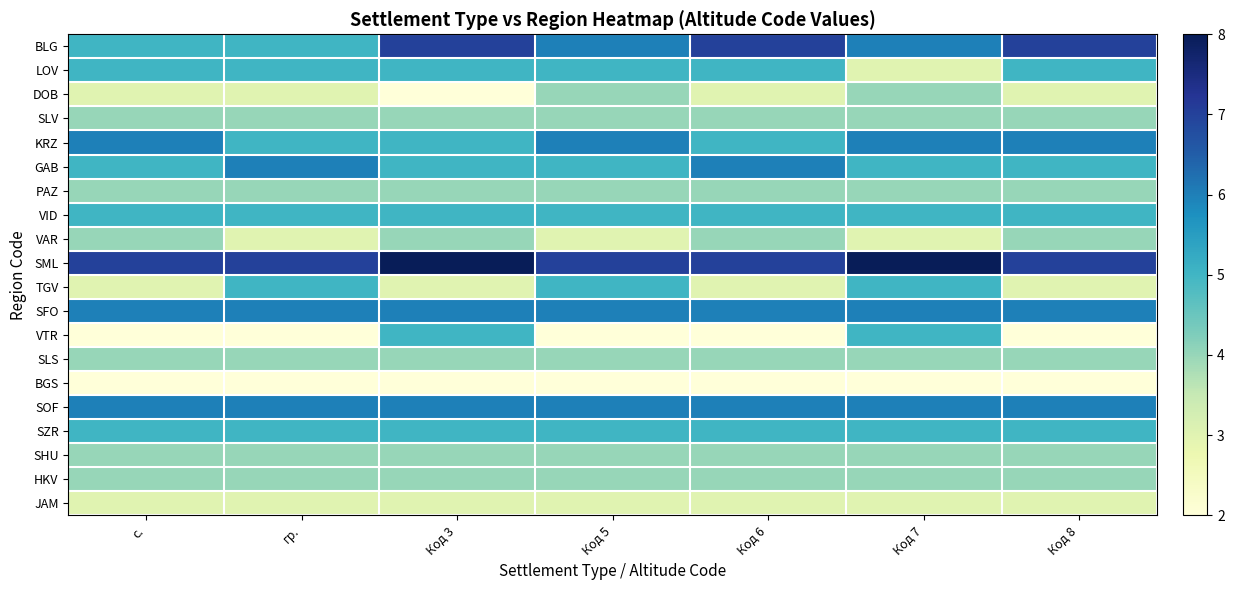

What is the total value across all series at Код 5?

90